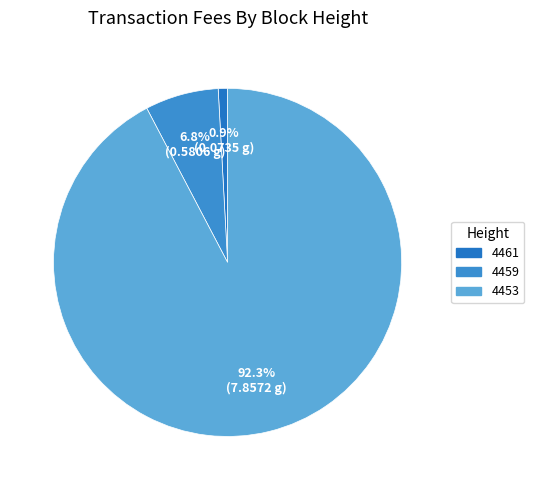

Combined, what portion of the pie is 4453 and 4461?

93.2%